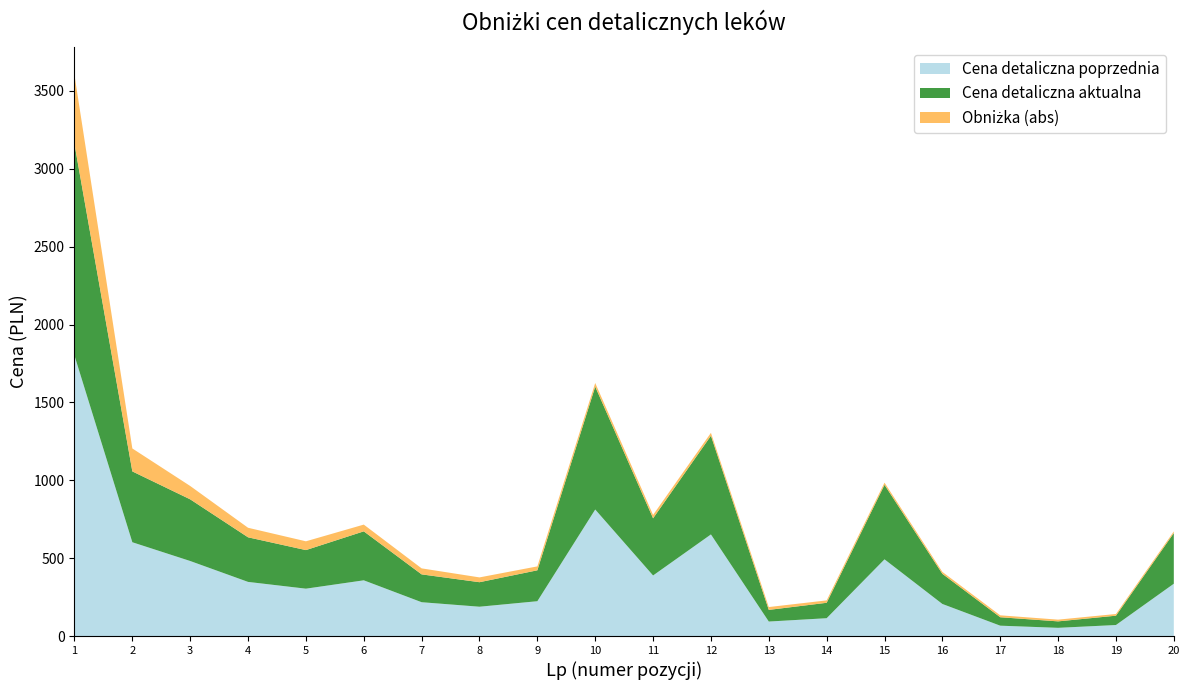

Reading left to right, transcribe all the data shown in this chart.

Cena detaliczna poprzednia: 1=1800.7	2=602.1	3=481.7	4=347.6	5=304.1	6=357.7	7=217.2	8=188.2	9=223.6	10=812.3	11=388.8	12=652.3	13=93.0	14=114.4	15=492.4	16=205.9	17=66.5	18=52.6	19=70.8	20=335.8
Cena detaliczna aktualna: 1=1357.6	2=454.7	3=395.9	4=286.2	5=247.6	6=314.4	7=178.7	8=157.3	9=198.4	10=788.8	11=367.0	12=633.5	13=74.8	14=99.0	15=478.3	16=193.5	17=54.2	18=41.5	19=59.9	20=325.1
Obniżka (abs): 1=443.0	2=147.4	3=85.8	4=61.3	5=56.5	6=43.4	7=38.5	8=30.9	9=25.1	10=23.5	11=21.8	12=18.8	13=18.3	14=15.4	15=14.1	16=12.4	17=12.3	18=11.2	19=10.9	20=10.7